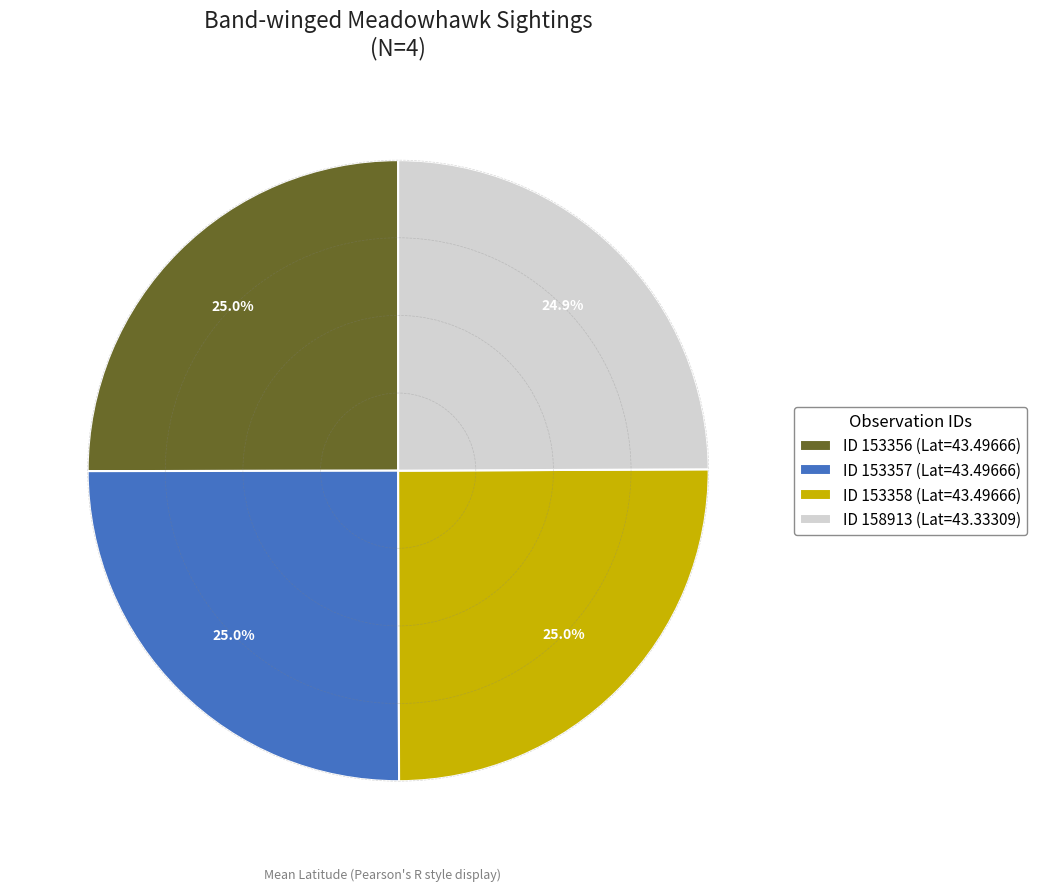

What is the ratio of the value at ID 153356 (Lat=43.49666) to the value at ID 153358 (Lat=43.49666)?

1.0